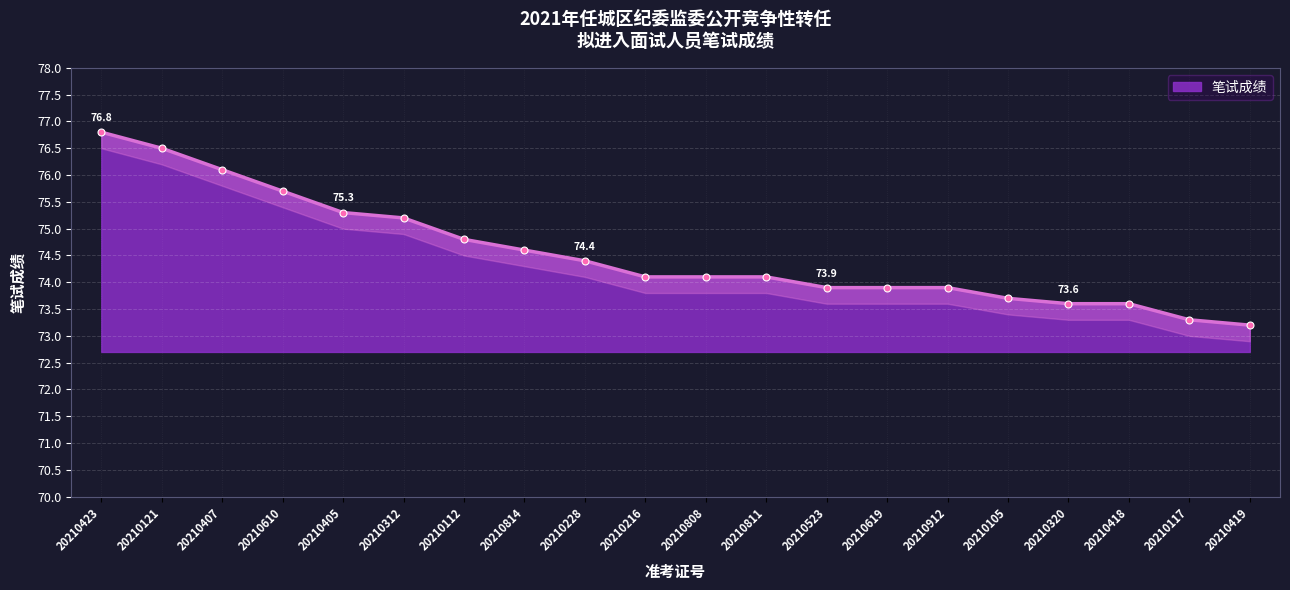

What is the average value?

74.5